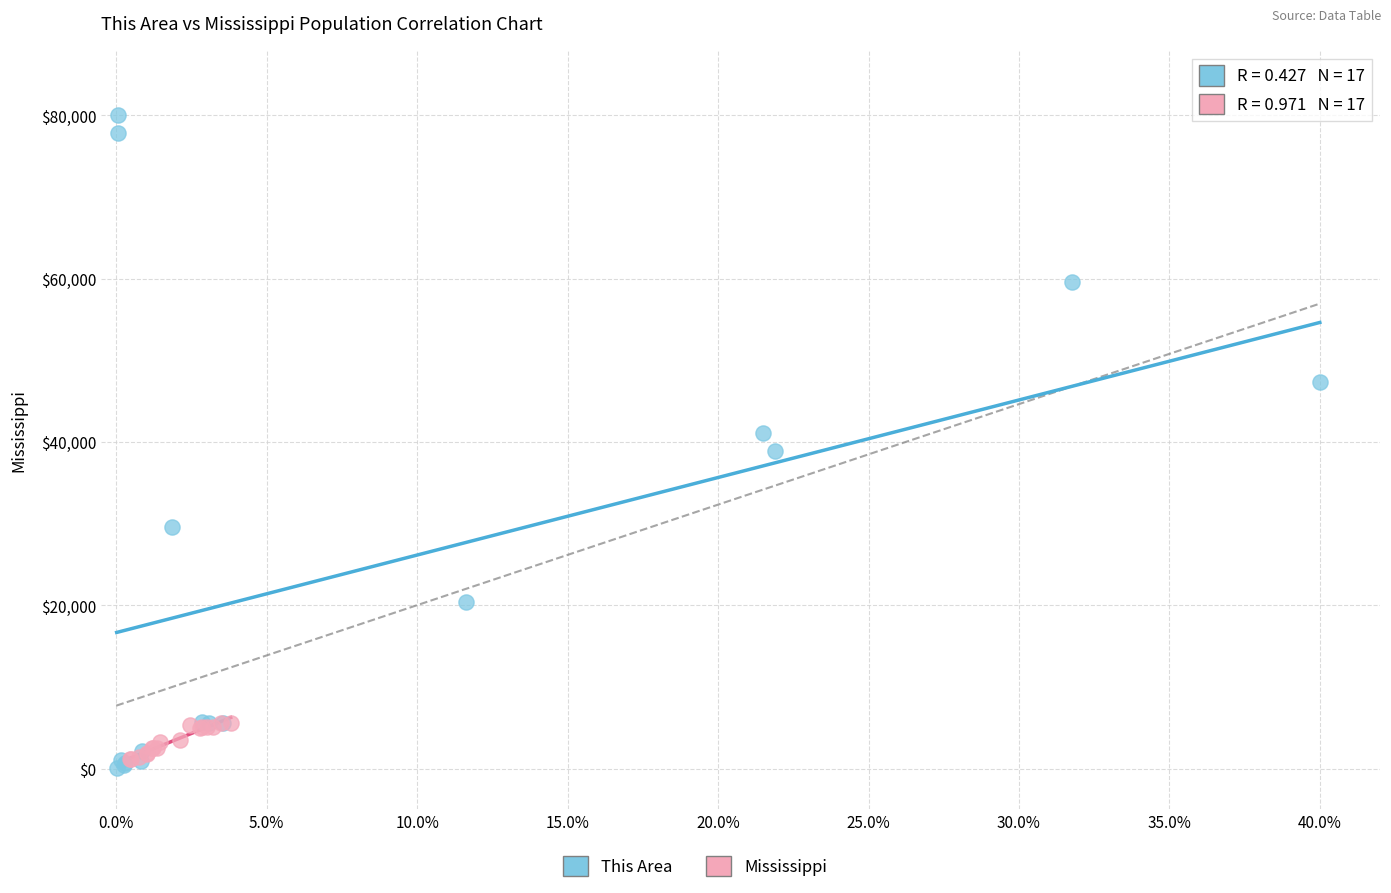

Which series reaches the minimum Y coordinate?

This Area